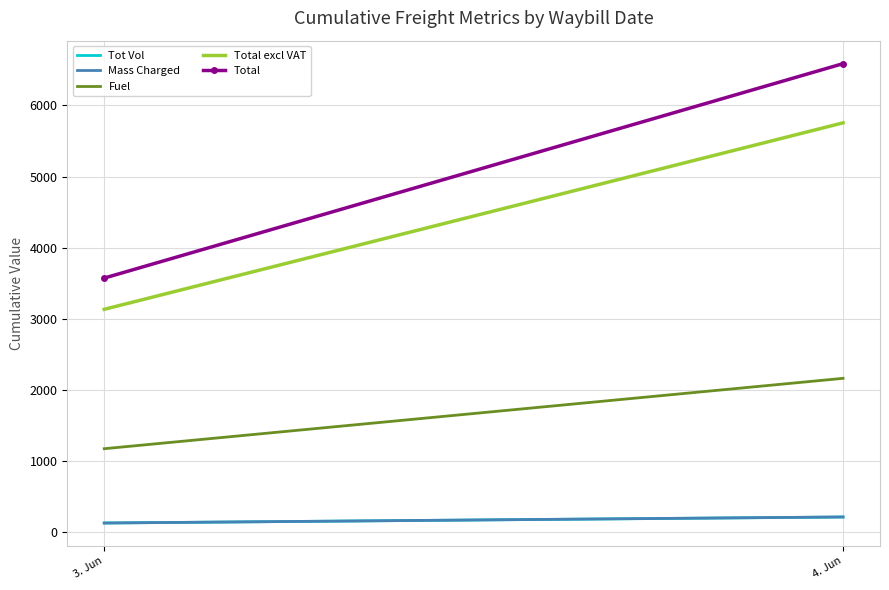

How many values in the Mass Charged series exceed 213?

1